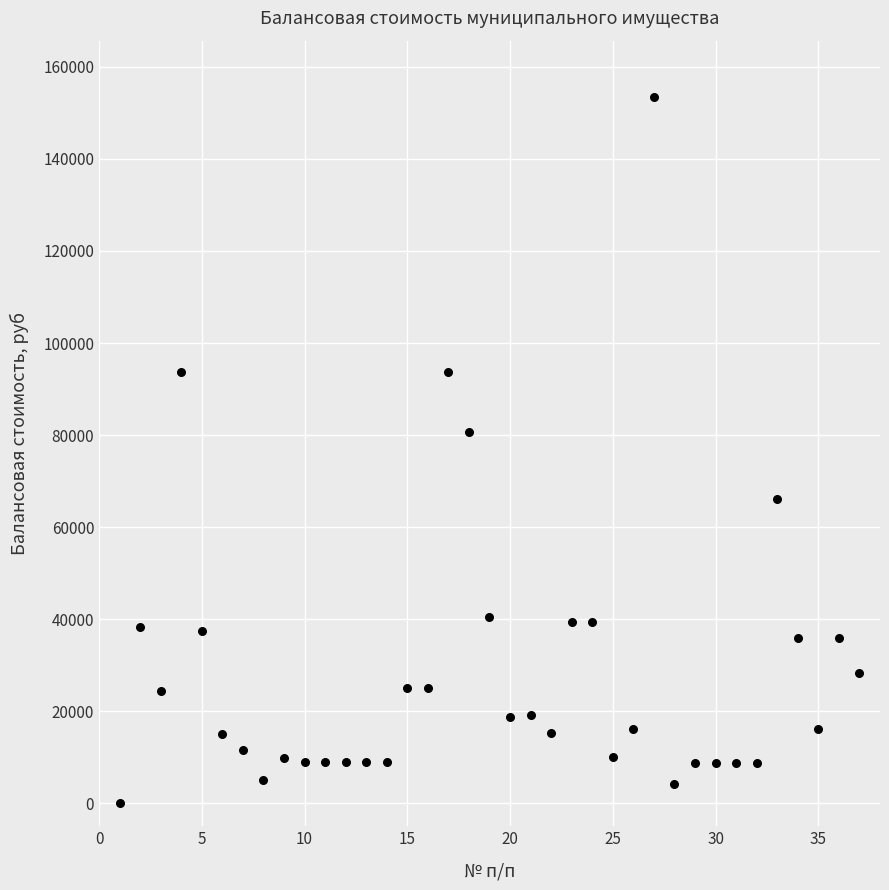

What is the range of Y values (max minus min)?

153422.0